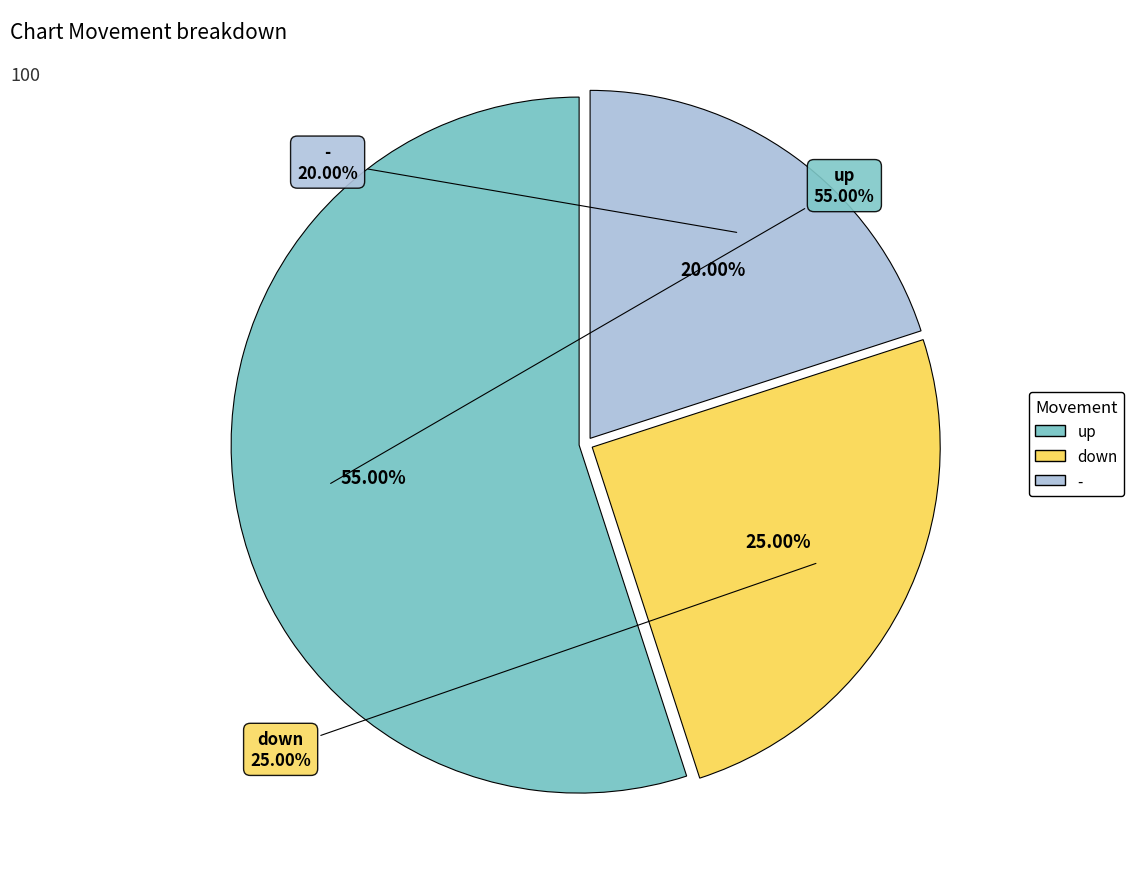

Which category has the smallest portion of the pie?

-